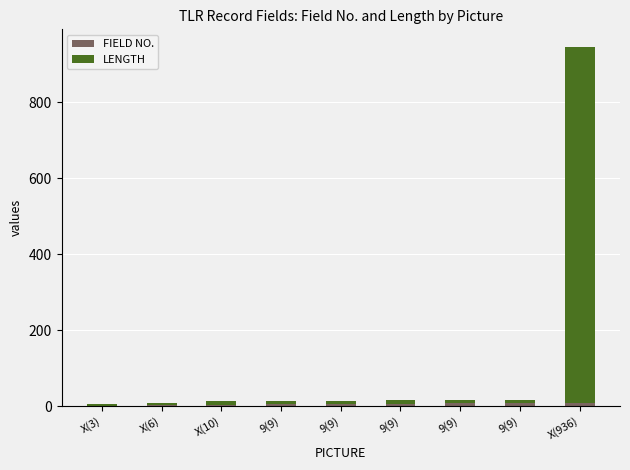

Count the number of data series in this chart.

2